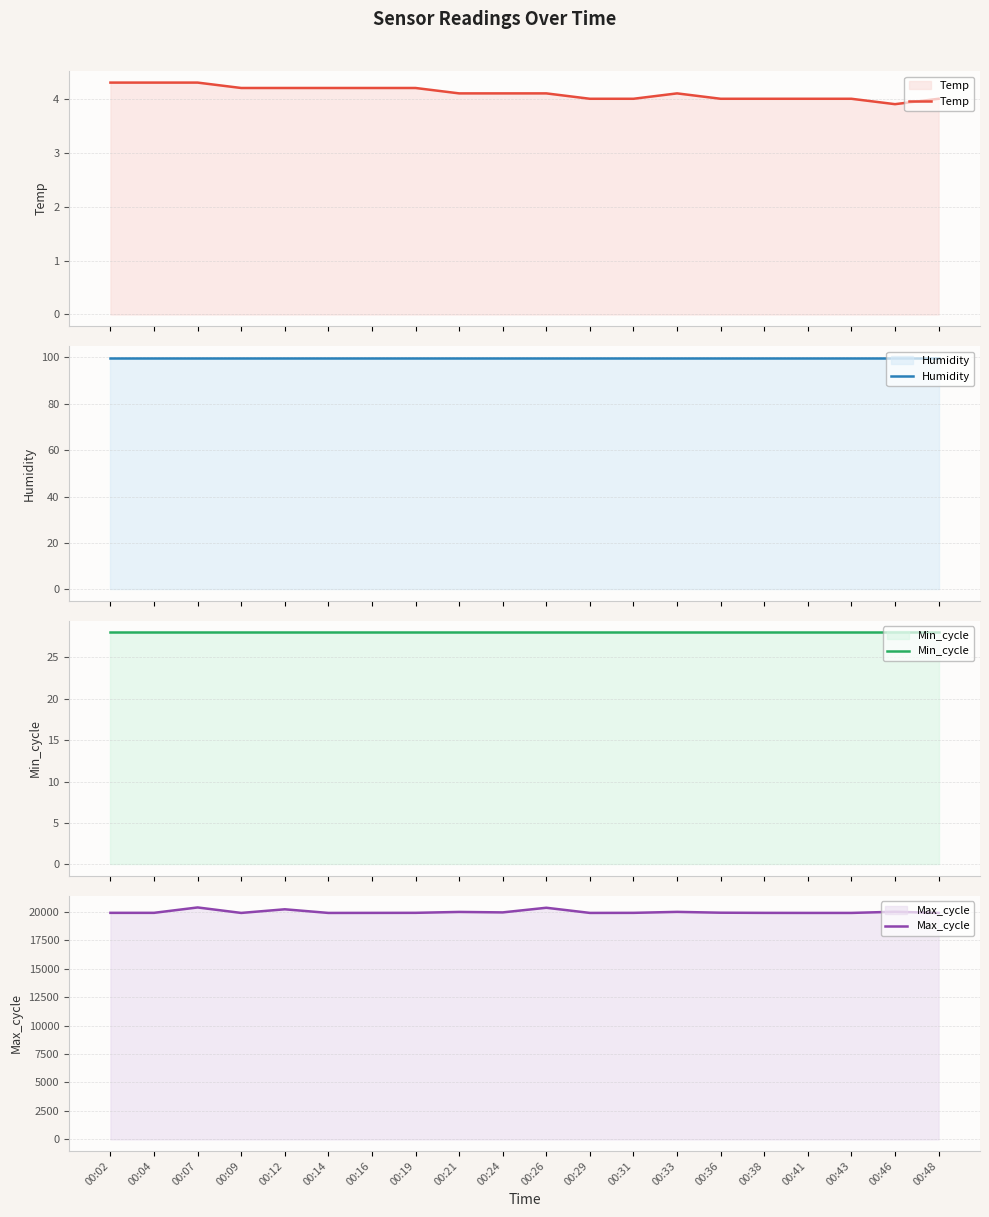

Between 00:24 and 00:14, which is larger?

00:14